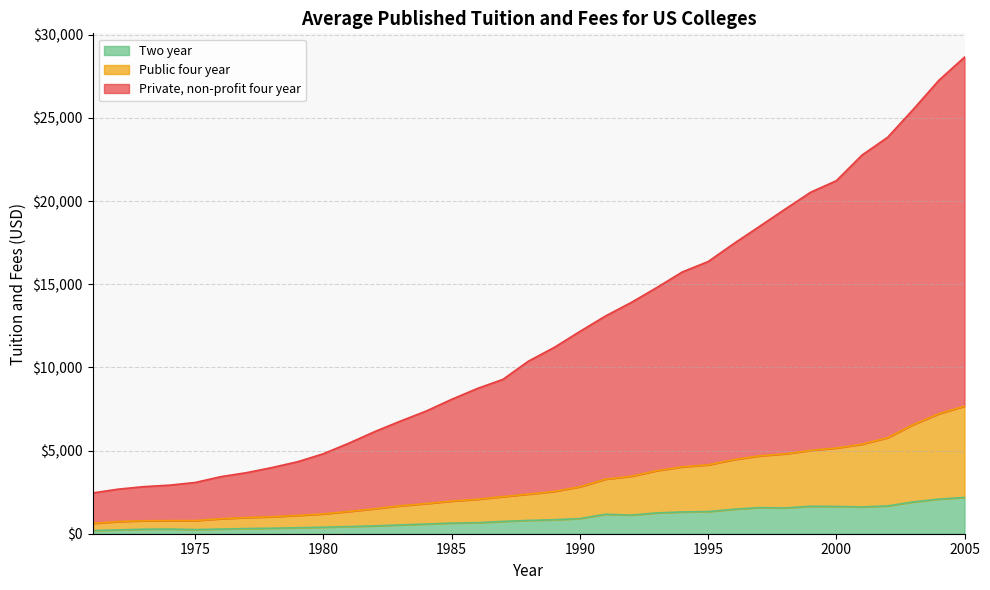

What is the difference between the second highest and minimum values in the Two year series?

1890